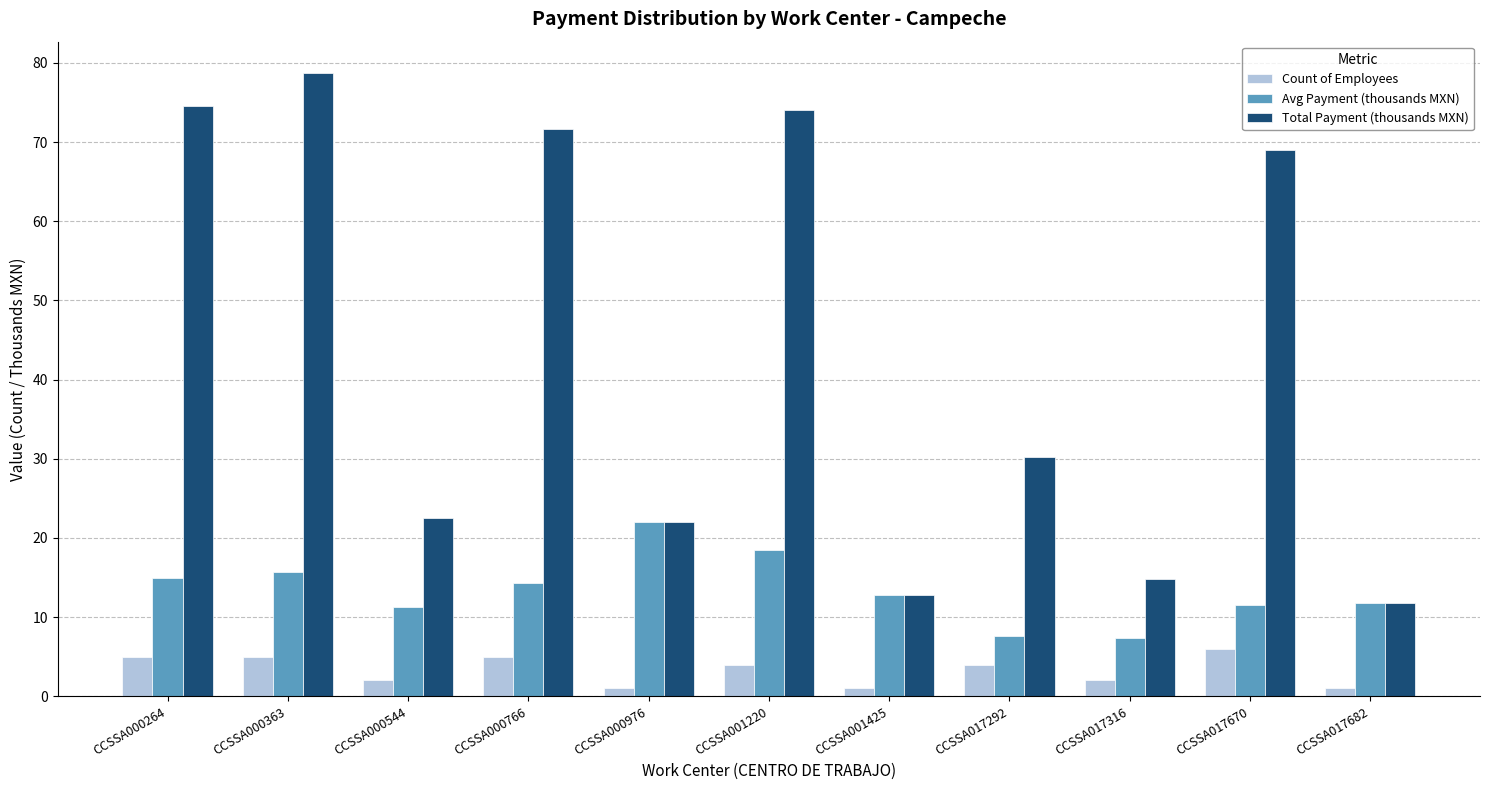

List the series in order of their overall mean, highest first.

Total Payment (thousands MXN), Avg Payment (thousands MXN), Count of Employees